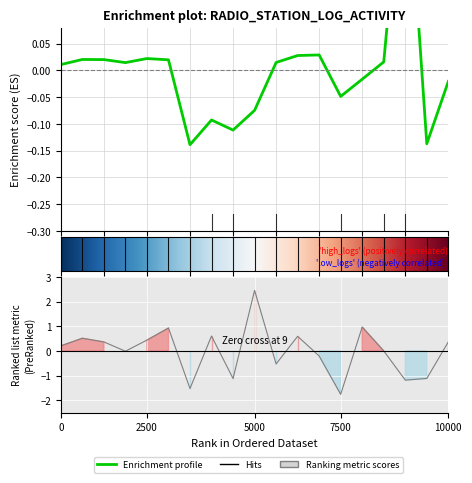

How many lines are shown in the chart?

2